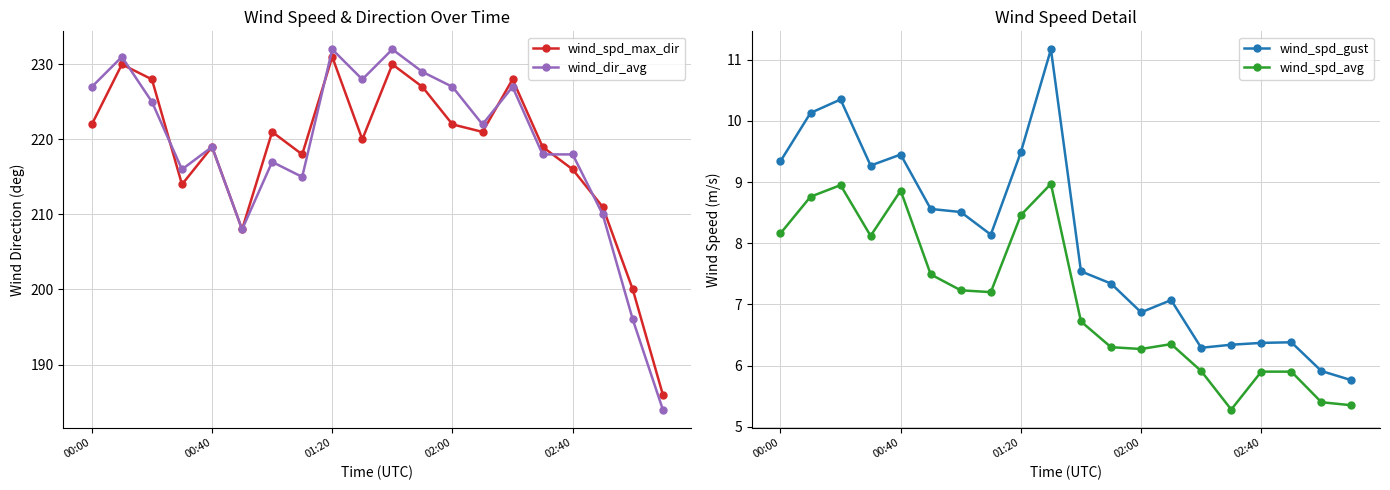

How many interior local valleys does the wind_spd_max_dir series have?

5